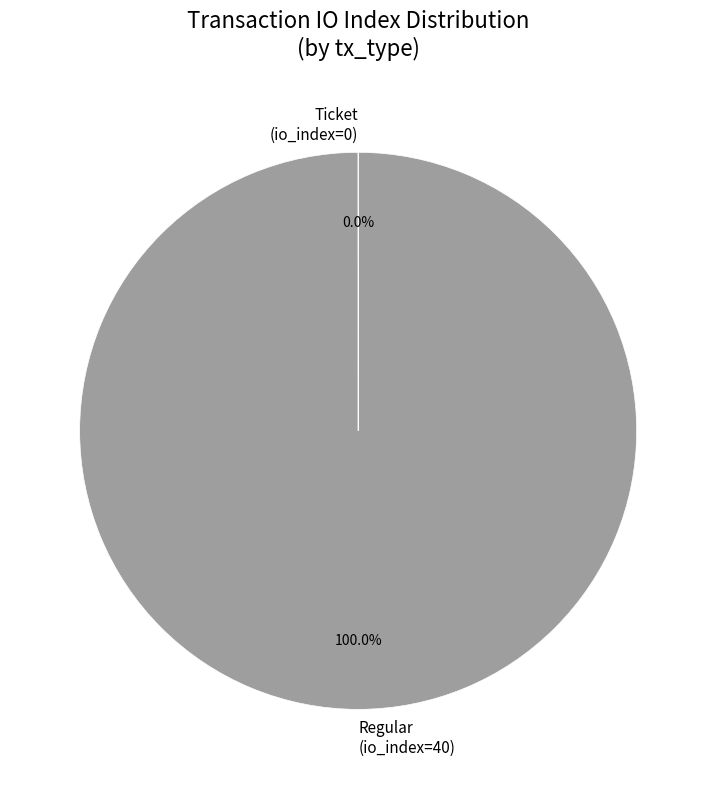

To the nearest percent, what percentage of the pie is Regular (io_index=40)?

100%